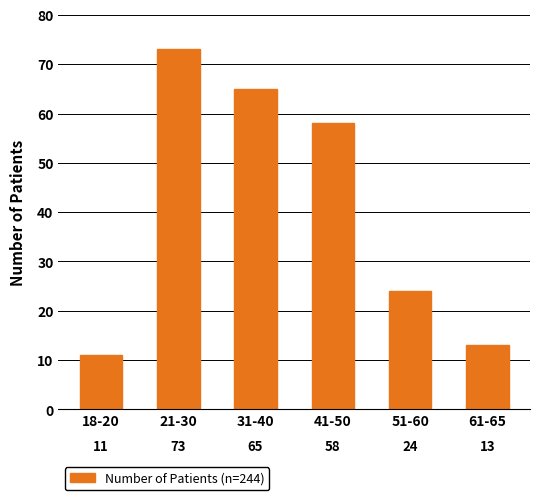

Reading right to left, extract all data points from this chart.

61-65=13	51-60=24	41-50=58	31-40=65	21-30=73	18-20=11